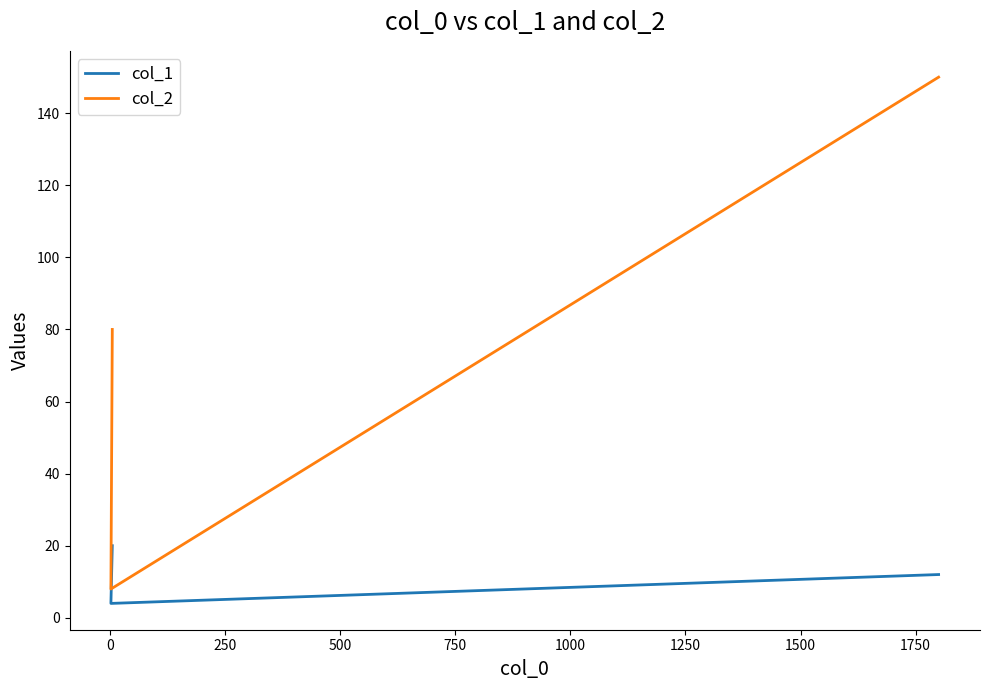

What is the total value across all series at 0?

12.0